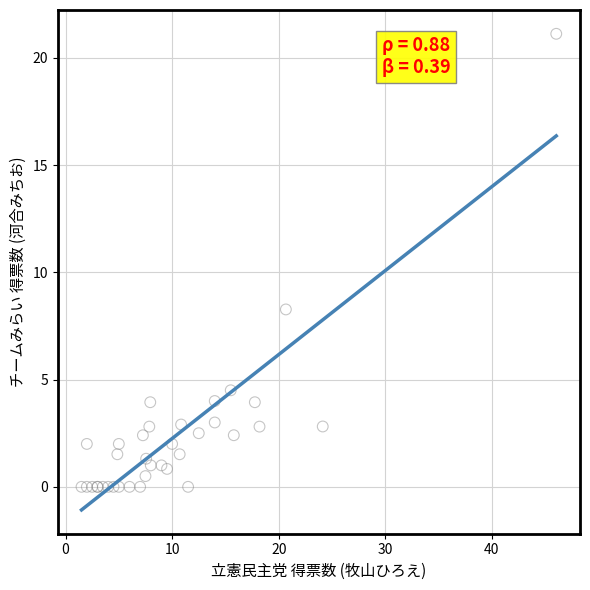

What Y value in the scatter plot is closest to 10?

8.3